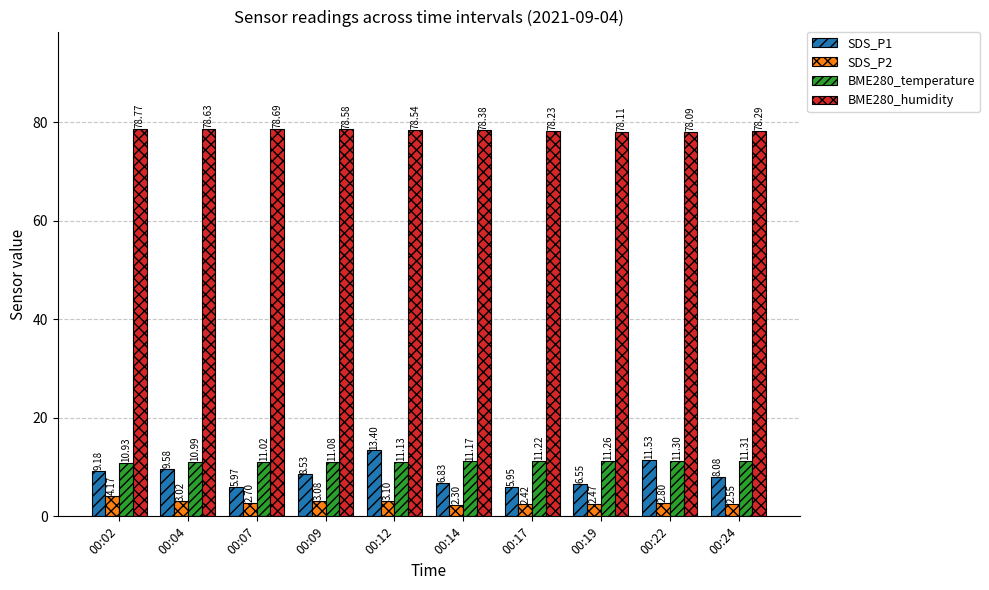

What is the approximate value of BME280_temperature at 00:12?

11.1